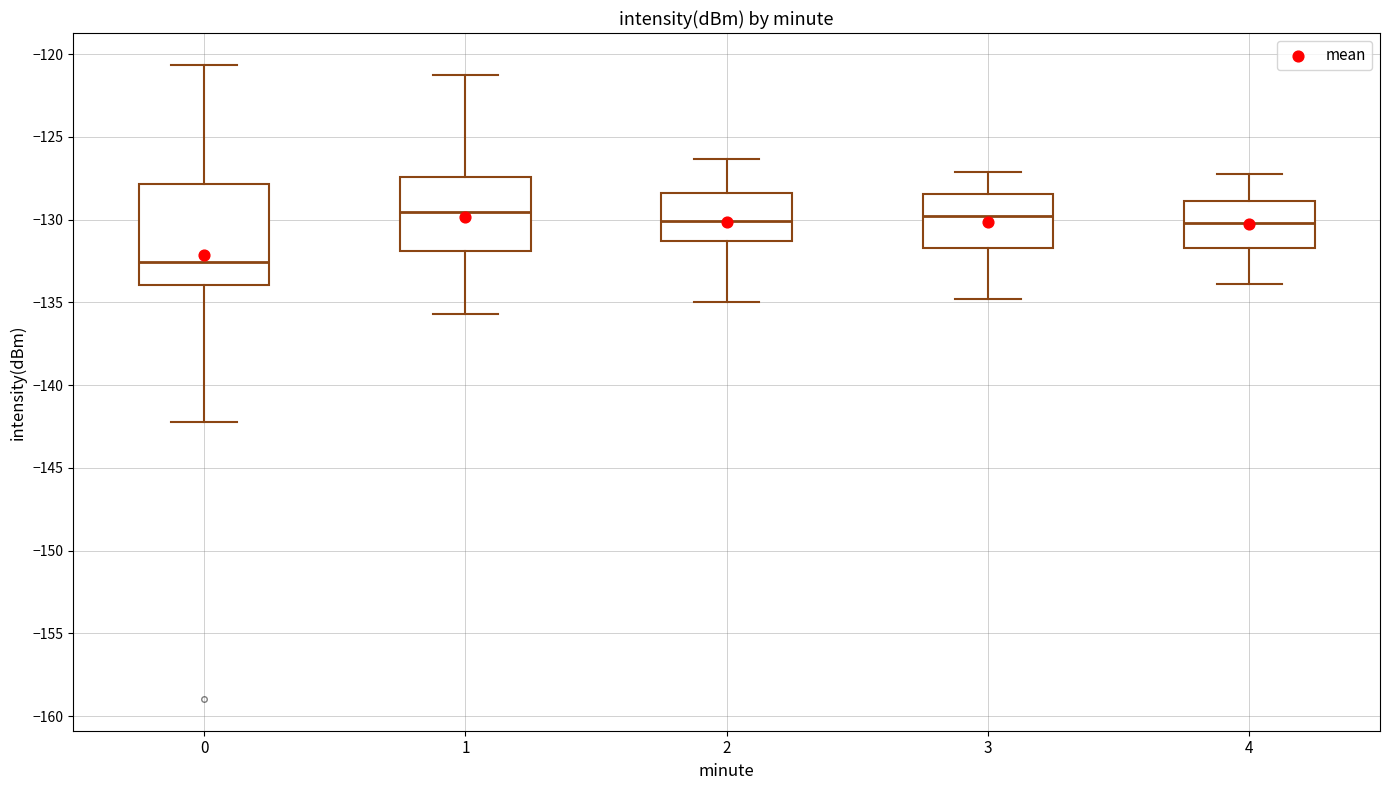

Reading left to right, read every box against the y-axis: the position of its median line, the range the box covers, and the ends of its whiskers. The values are not printed on the chart, so give them approximately, as read against the axis.

0: median -132.5, box -134.0 to -128.0, whiskers -142.0 to -120.5
1: median -129.5, box -132.0 to -127.5, whiskers -135.5 to -121.0
2: median -130.0, box -131.5 to -128.5, whiskers -135.0 to -126.5
3: median -130.0, box -131.5 to -128.5, whiskers -135.0 to -127.0
4: median -130.0, box -131.5 to -129.0, whiskers -134.0 to -127.0